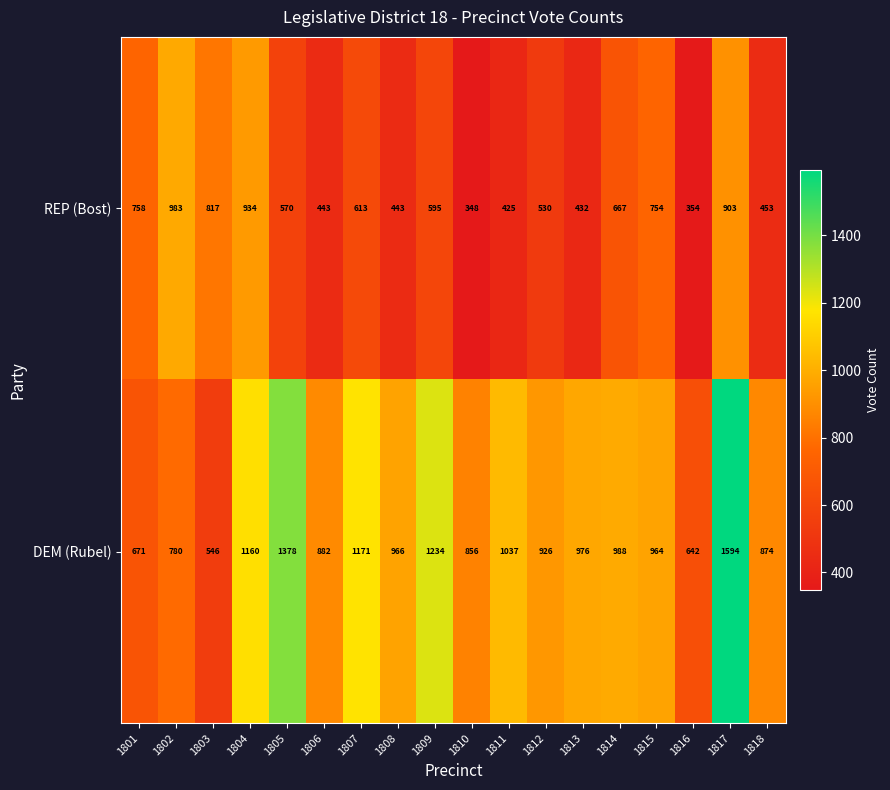

Rank the series by their average value, from highest to lowest.

DEM (Rubel), REP (Bost)